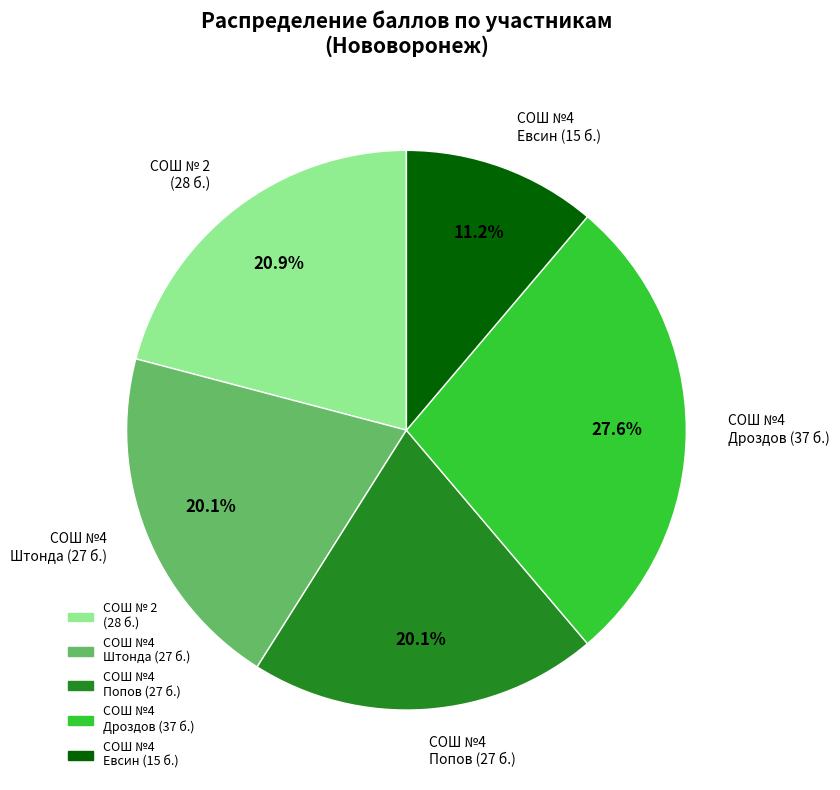

What percentage is NOT represented by СОШ №4 Дроздов (37 б.)?

72.4%